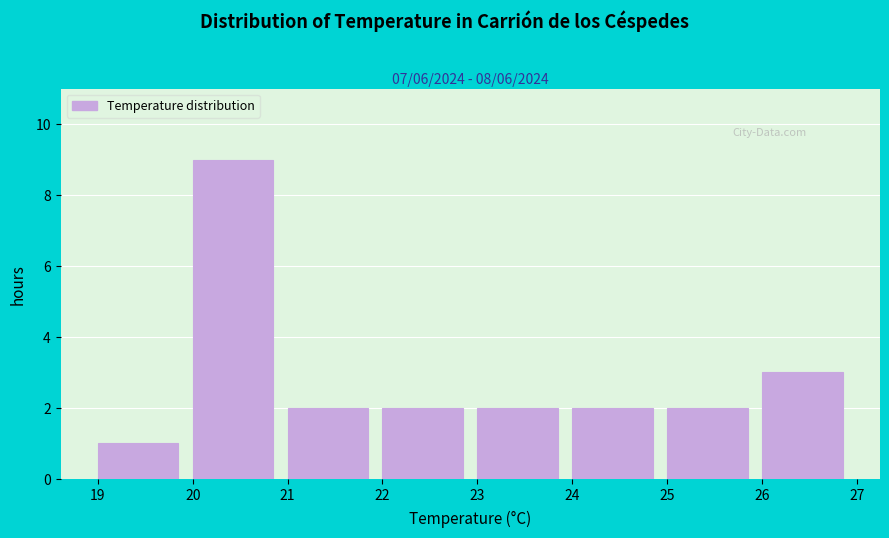

What is the height of the bar covering 20 to 21 on the x-axis? The values are not printed on the chart, so give them approximately, as read against the axis.

9